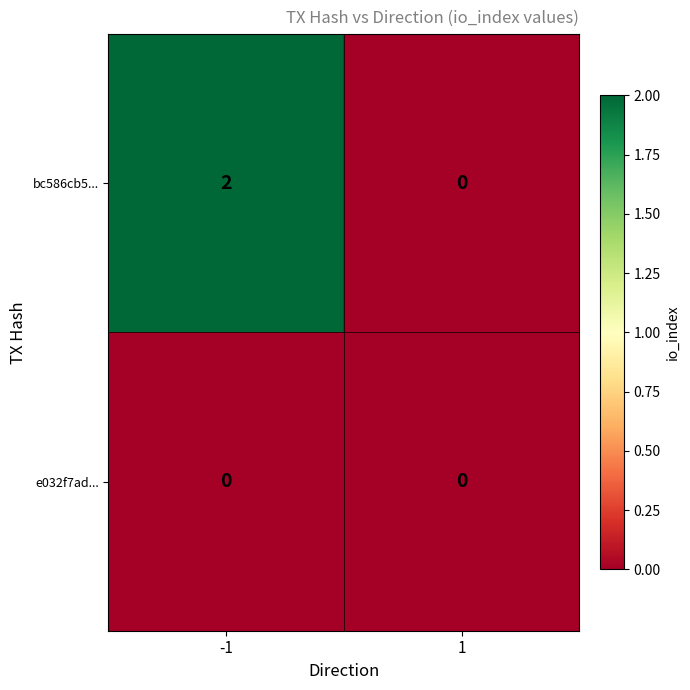

Rank the series by their average value, from lowest to highest.

e032f7ad..., bc586cb5...